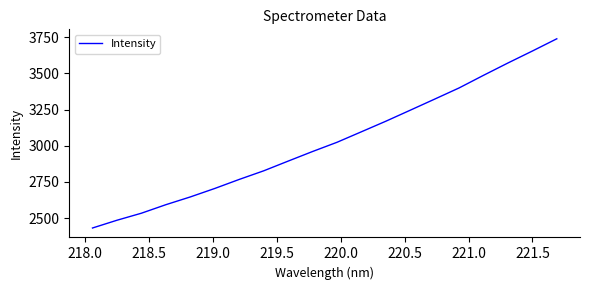

How many values exceed 3023?

10